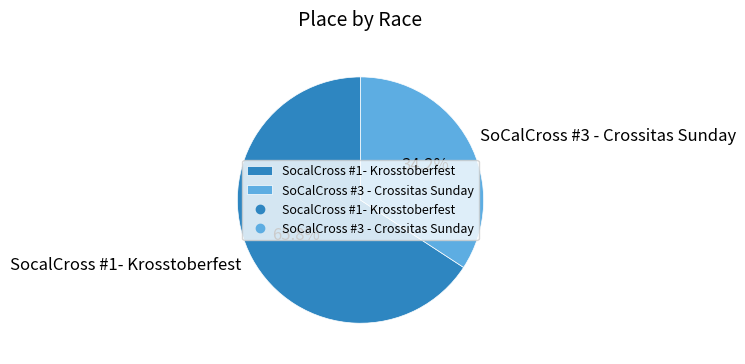

To the nearest percent, what is the difference between the SocalCross #1- Krosstoberfest and SoCalCross #3 - Crossitas Sunday slice percentages?

32%